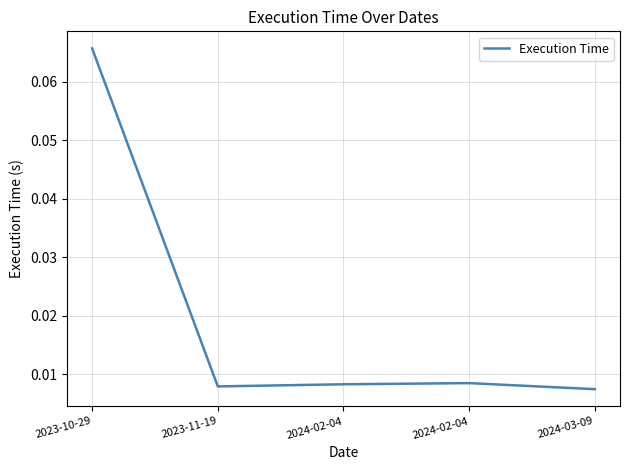

How many points are lower than both their immediate neighbors (excluding endpoints)?

1